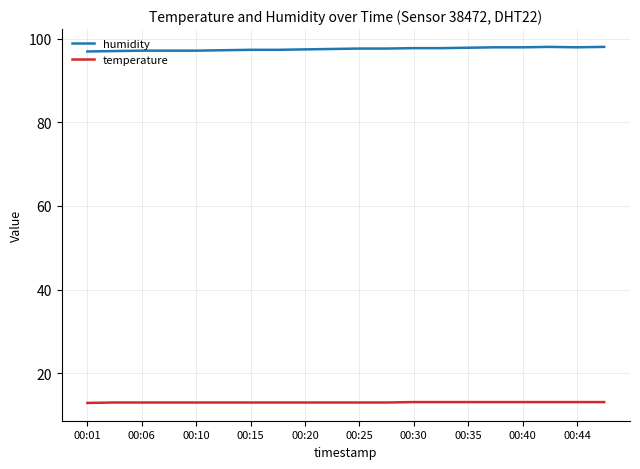

Rank the series by their maximum value, from lowest to highest.

temperature, humidity